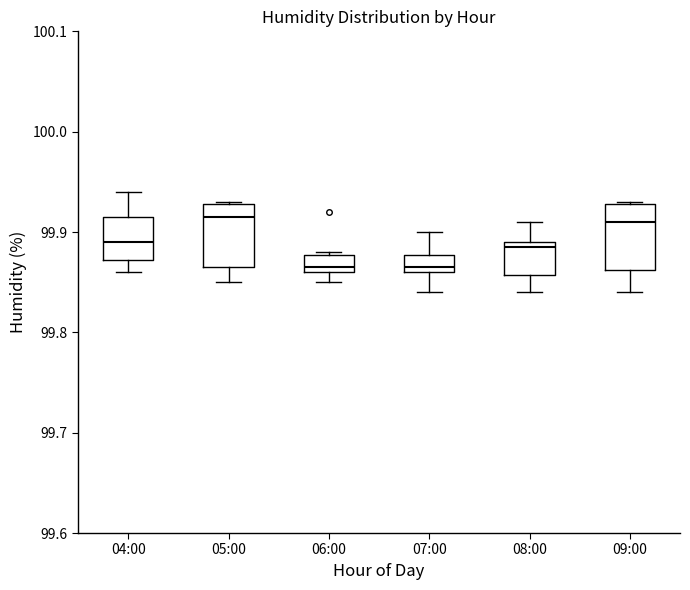

Reading left to right, read every box against the y-axis: the position of its median line, the range the box covers, and the ends of its whiskers. The values are not printed on the chart, so give them approximately, as read against the axis.

04:00: median 99.89, box 99.87 to 99.92, whiskers 99.86 to 99.94
05:00: median 99.92, box 99.87 to 99.93, whiskers 99.85 to 99.93
06:00: median 99.87, box 99.86 to 99.88, whiskers 99.85 to 99.88
07:00: median 99.87, box 99.86 to 99.88, whiskers 99.84 to 99.90
08:00: median 99.89 (just below the box's upper edge), box 99.86 to 99.89, whiskers 99.84 to 99.91
09:00: median 99.91, box 99.86 to 99.93, whiskers 99.84 to 99.93